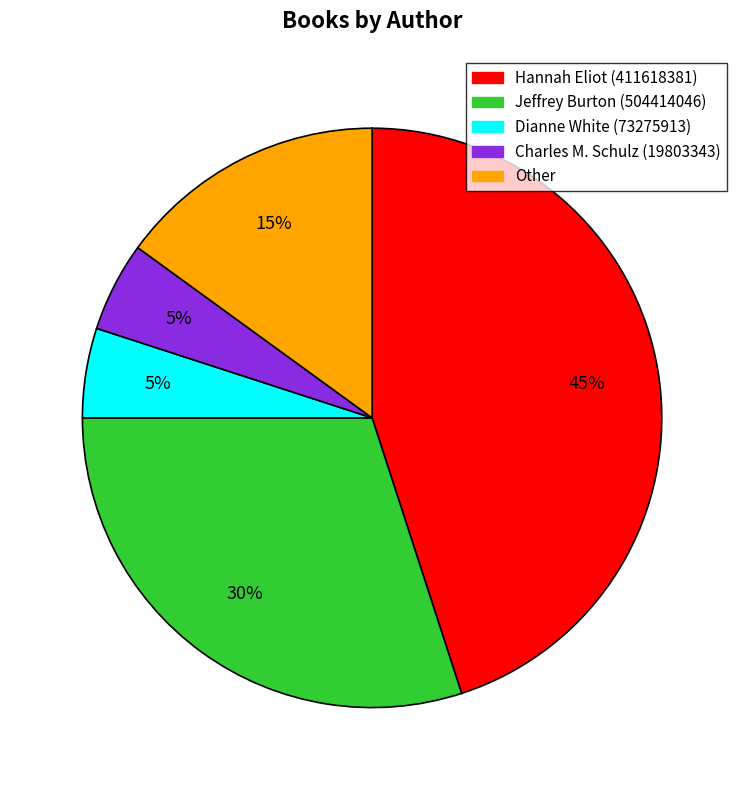

Is there any slice that represents more than half of the pie?

No